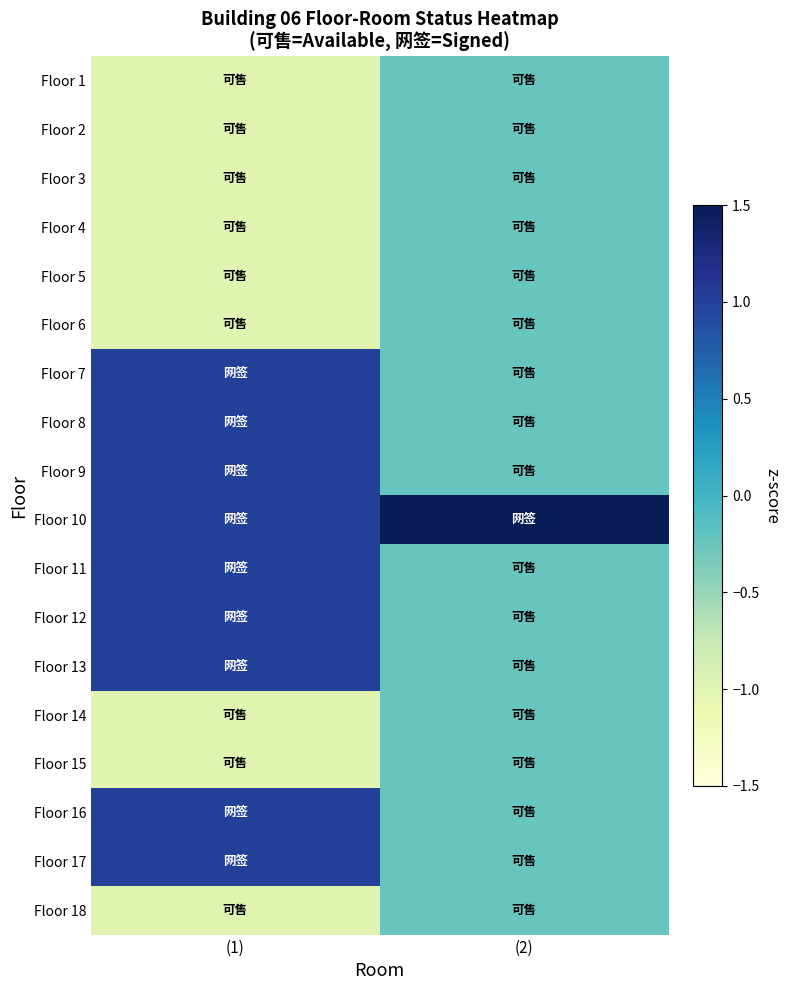

How many categories are shown in the chart?

2